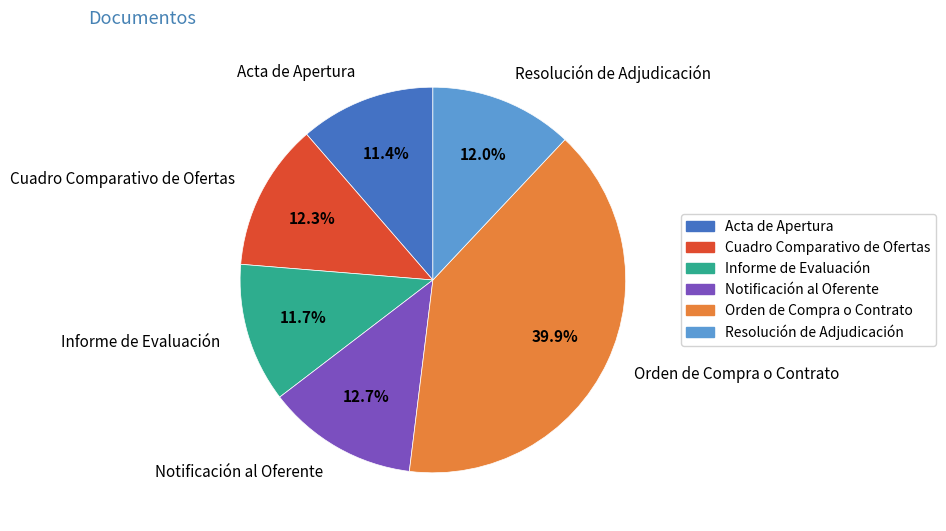

What is the total percentage of Informe de Evaluación and Orden de Compra o Contrato?

51.6%